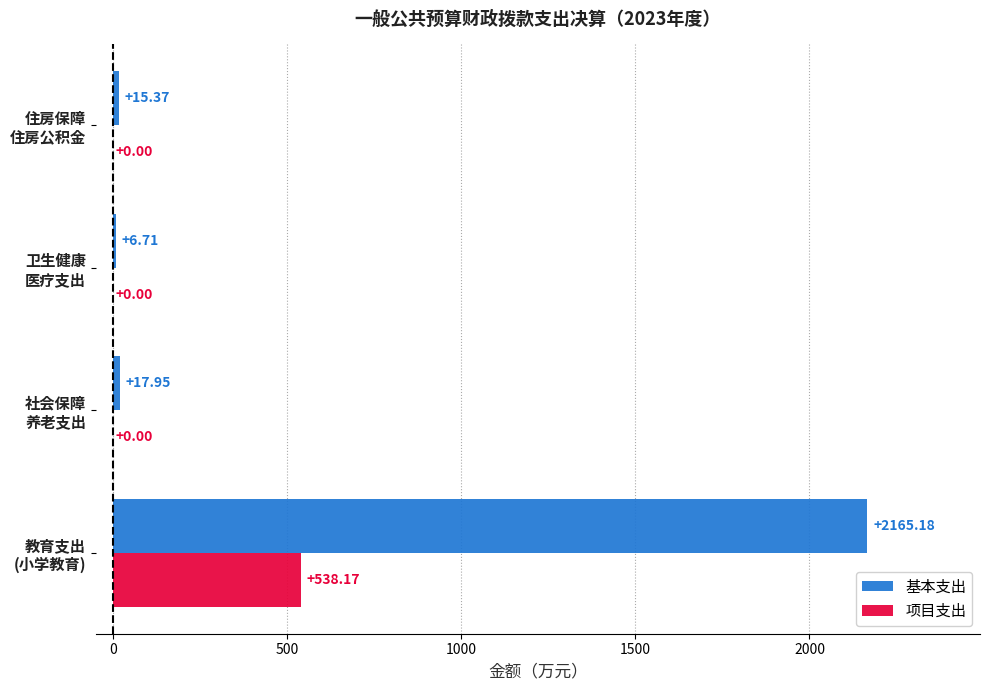

What is the sum of all 项目支出 values?

538.2